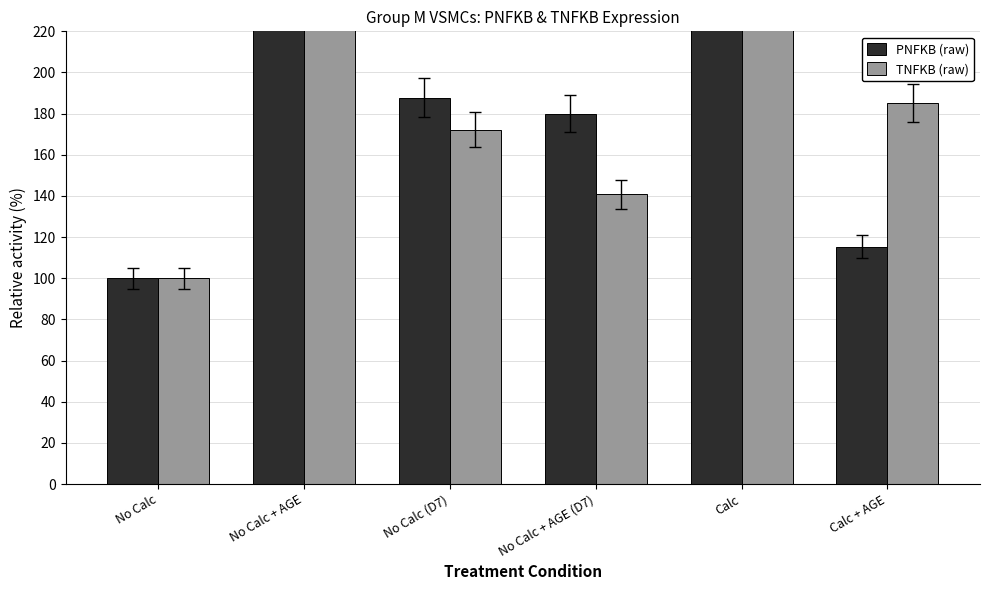

Which category has the highest value across all series?

Calc